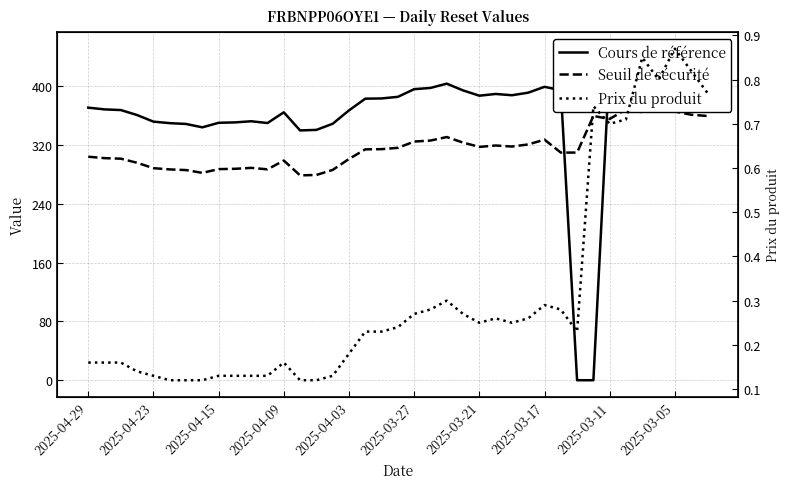

List the series in order of their peak value, lowest first.

Prix du produit, Seuil de sécurité, Cours de référence